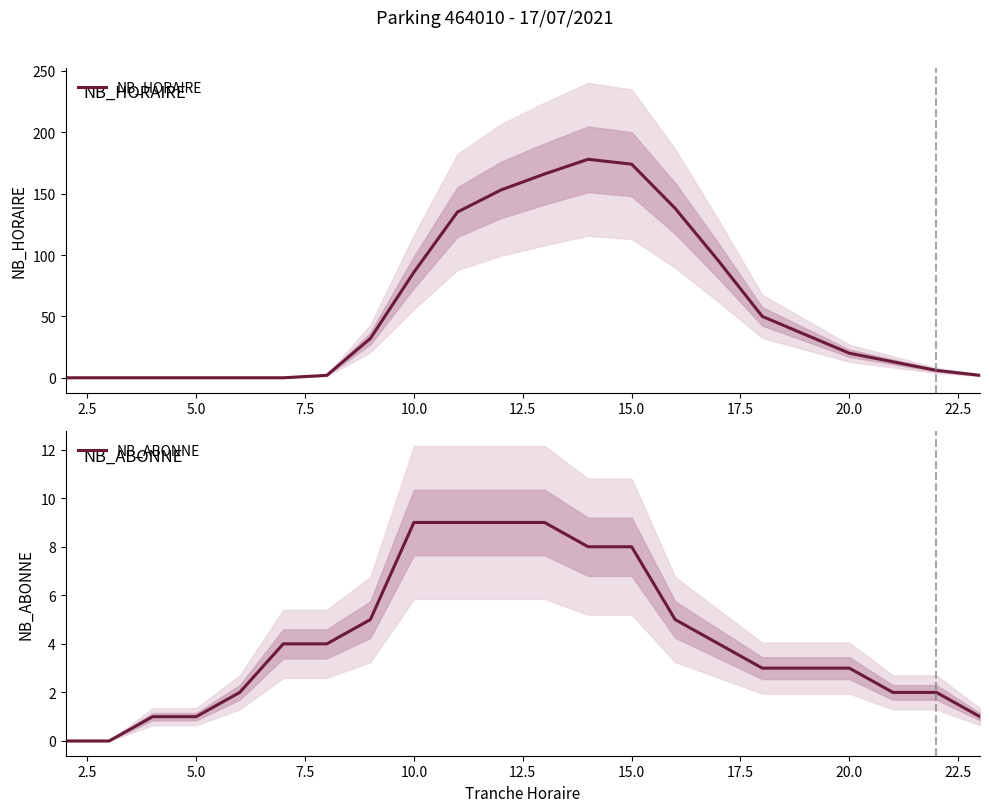

How many values in the NB_HORAIRE series exceed 32?

10